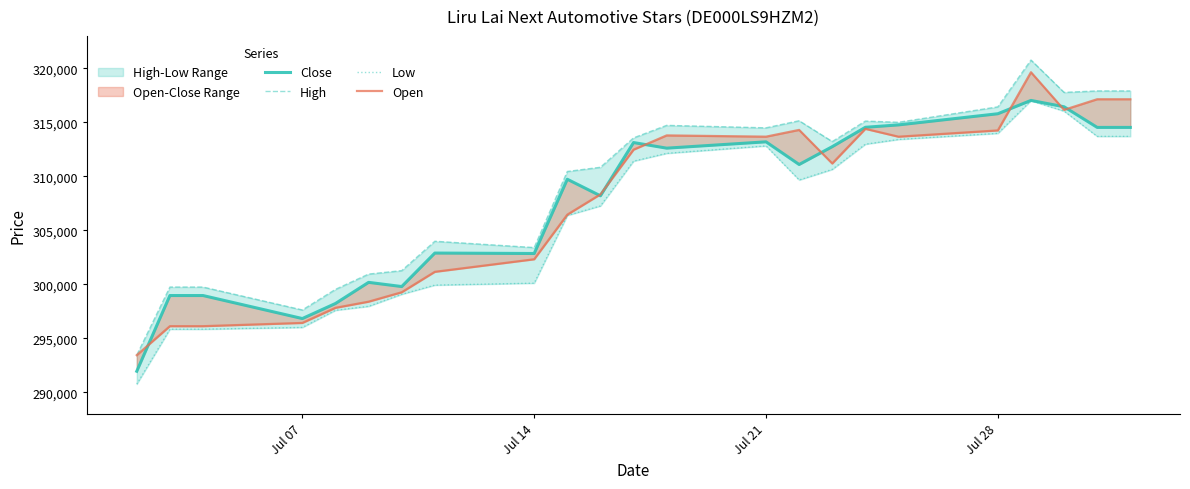

What is the average value of the High series?

309257